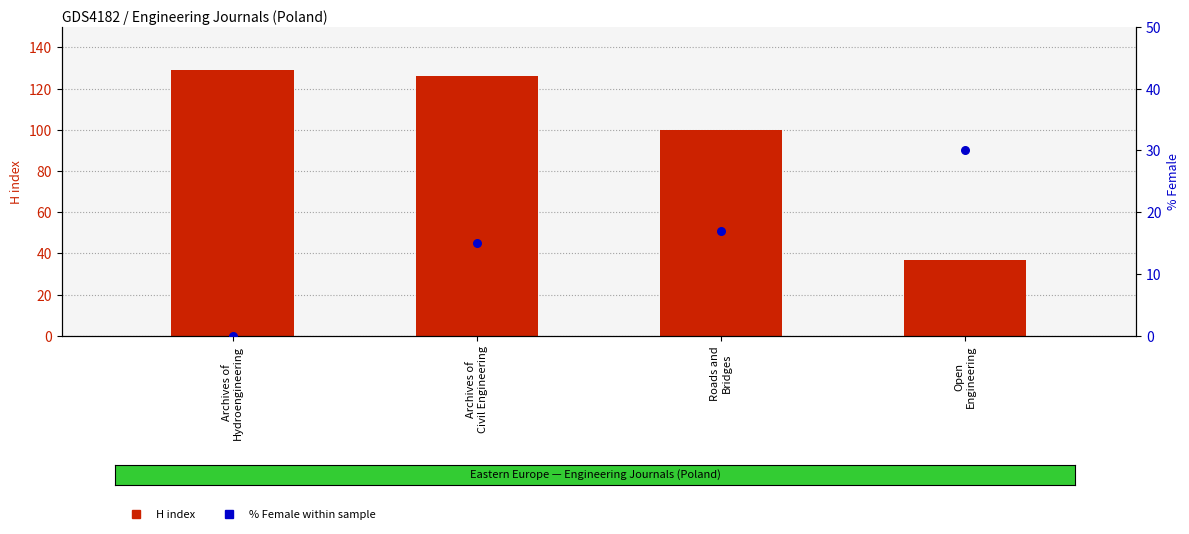

At which category is the sum across all series the highest?

Archives of
Civil Engineering